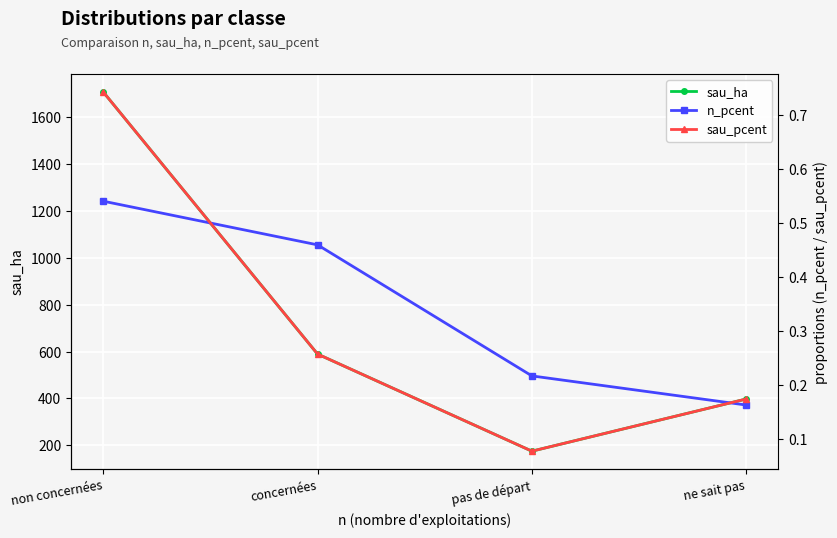

Reading right to left, transcribe all the data shown in this chart.

sau_ha: 397.8	175.6	589.0	1705.2
n_pcent: 0.2	0.2	0.5	0.5
sau_pcent: 0.2	0.1	0.3	0.7